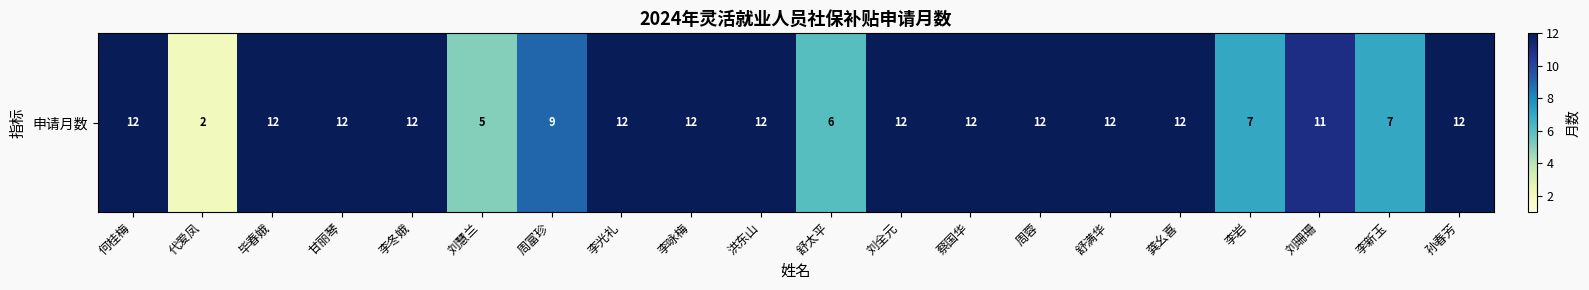

True or false: the data shows 15 at 周富珍.

False